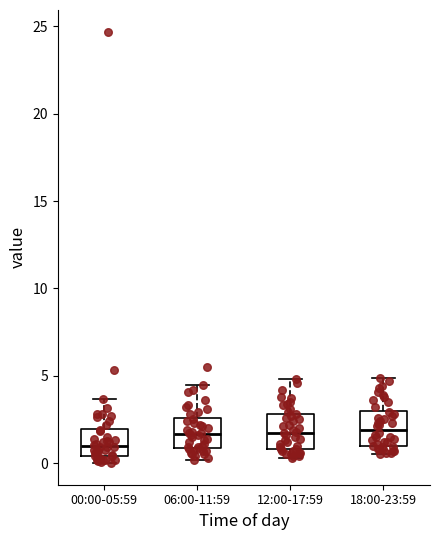

Which box's median line is the lowest?

00:00-05:59